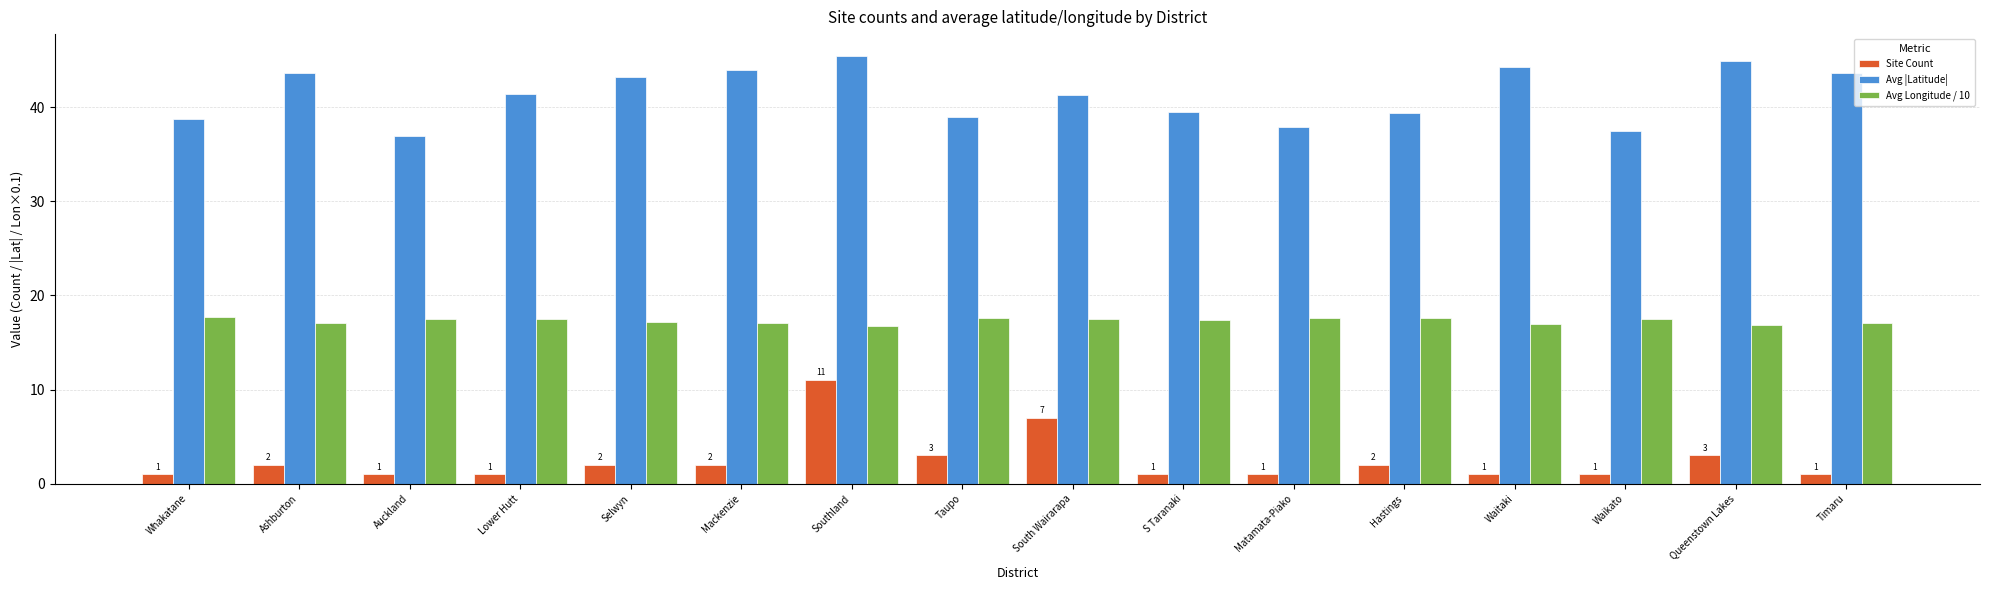

What is the label of the 12th bar from the left?

Hastings